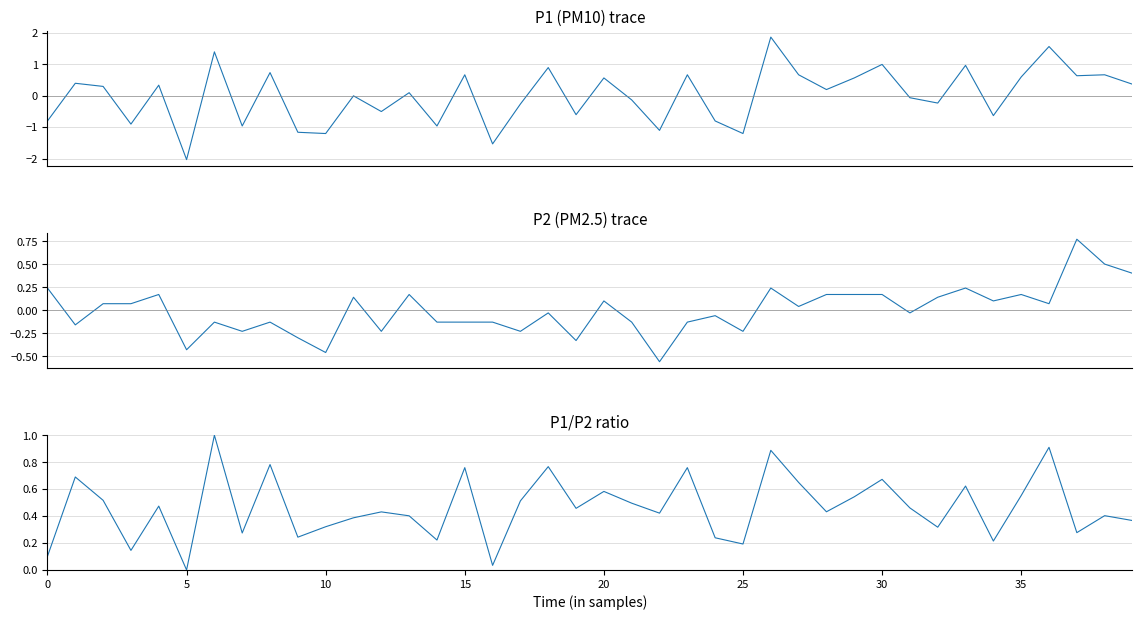

Rank the series by their maximum value, from lowest to highest.

P2, P1/P2 ratio, P1